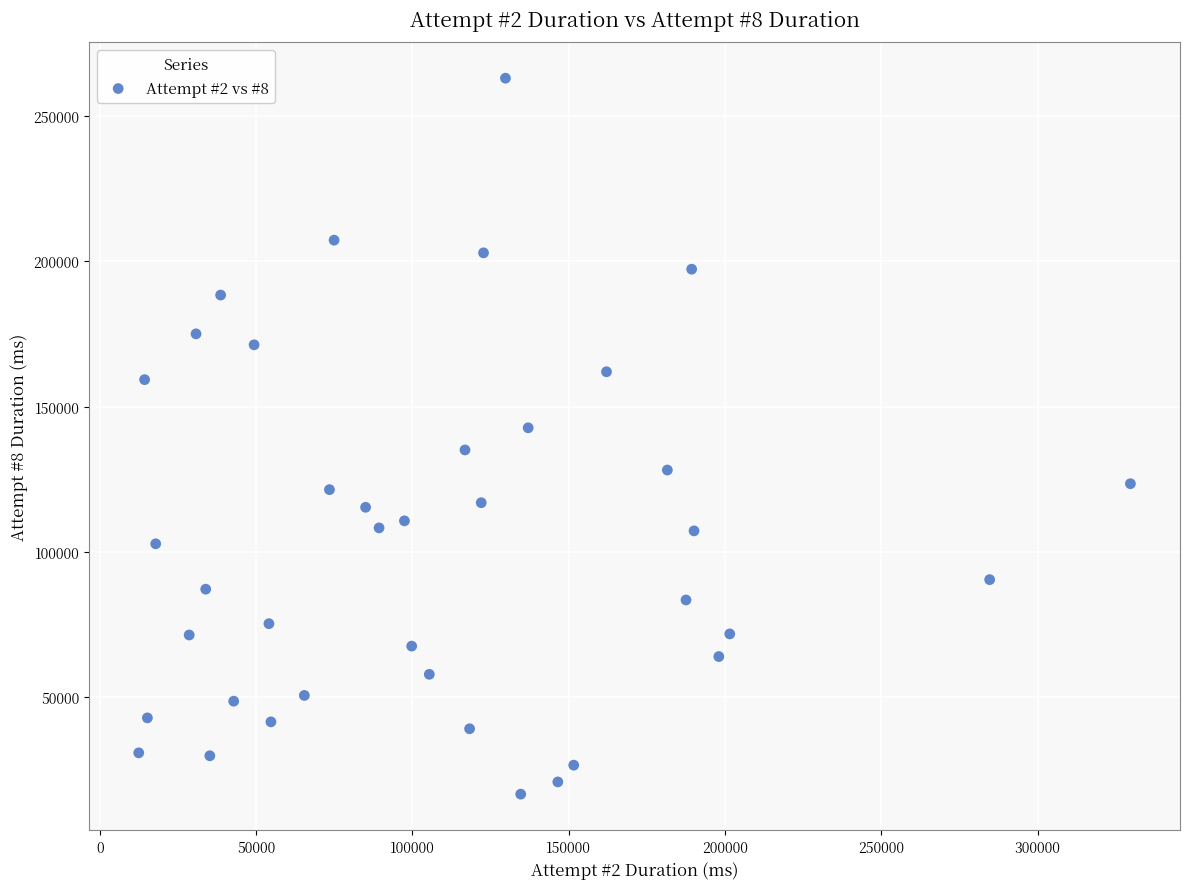

What is the range of Y values (max minus min)?

246579